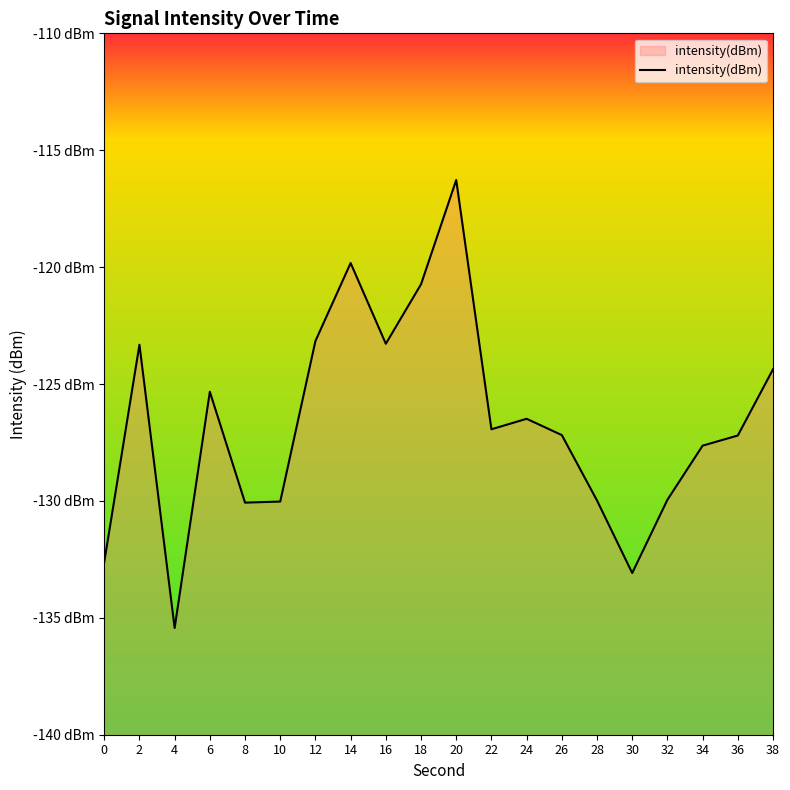

True or false: the data shows -210.7 at 30.

False